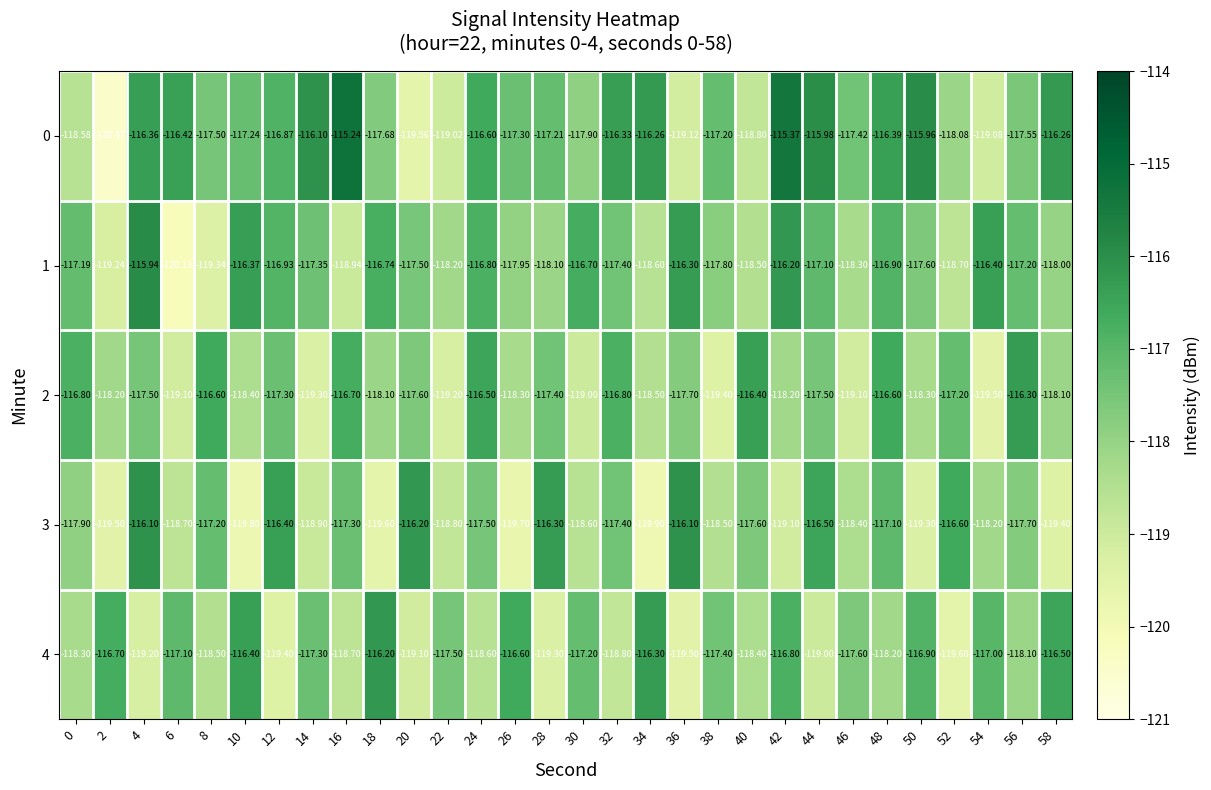

Which series has the largest range (max minus min)?

0